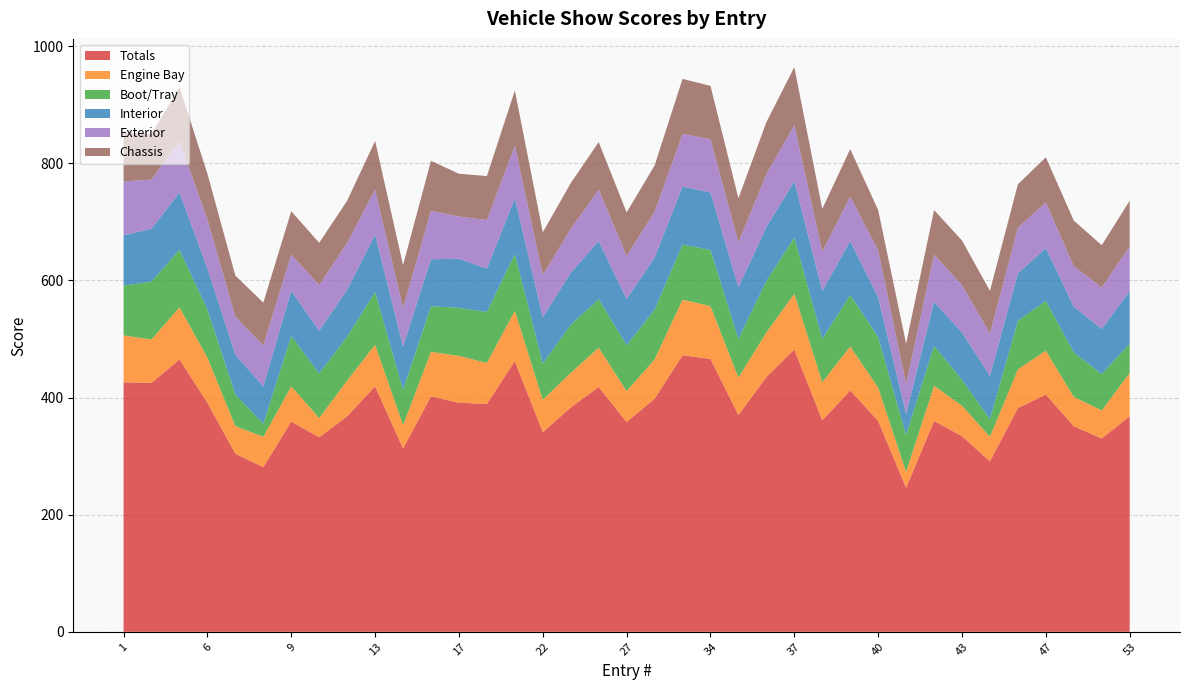

Reading left to right, list all the values displayed in this chart.

Totals: 1=426	3=425	5=465	6=391	7=304	8=281	9=359	10=332	11=368	13=419	15=313	16=402	17=391	19=389	21=462	22=341	23=383	25=418	27=358	28=398	31=472	34=466	35=370	36=435	37=482	38=361	39=412	40=360	41=246	42=360	43=334	45=291	46=382	47=405	51=351	52=330	53=368
Engine Bay: 1=80	3=74	5=89	6=77	7=47	8=52	9=60	10=33	11=61	13=71	15=40	16=76	17=80	19=70	21=86	22=55	23=59	25=67	27=53	28=67	31=95	34=90	35=64	36=76	37=95	38=65	39=75	40=57	41=27	42=60	43=52	45=42	46=66	47=75	51=50	52=48	53=74
Boot/Tray: 1=85	3=99	5=98	6=82	7=54	8=22	9=86	10=76	11=75	13=90	15=60	16=78	17=82	19=87	21=97	22=62	23=82	25=83	27=78	28=85	31=94	34=96	35=66	36=88	37=96	38=74	39=88	40=86	41=63	42=68	43=44	45=30	46=83	47=85	51=76	52=62	53=50
Interior: 1=86	3=90	5=98	6=70	7=68	8=64	9=77	10=73	11=80	13=98	15=74	16=80	17=84	19=74	21=95	22=79	23=89	25=99	27=79	28=89	31=99	34=98	35=88	36=92	37=96	38=82	39=92	40=68	41=36	42=75	43=81	45=74	46=81	47=90	51=78	52=77	53=90
Exterior: 1=92	3=84	5=88	6=84	7=65	8=70	9=62	10=78	11=80	13=77	15=66	16=83	17=72	19=83	21=90	22=72	23=75	25=88	27=74	28=78	31=90	34=91	35=77	36=90	37=96	38=67	39=76	40=80	41=51	42=81	43=81	45=72	46=78	47=78	51=69	52=71	53=76
Chassis: 1=83	3=78	5=92	6=78	7=70	8=73	9=74	10=72	11=72	13=83	15=73	16=85	17=73	19=75	21=94	22=73	23=78	25=81	27=74	28=79	31=94	34=91	35=75	36=89	37=99	38=73	39=81	40=69	41=69	42=76	43=76	45=73	46=74	47=77	51=78	52=72	53=78